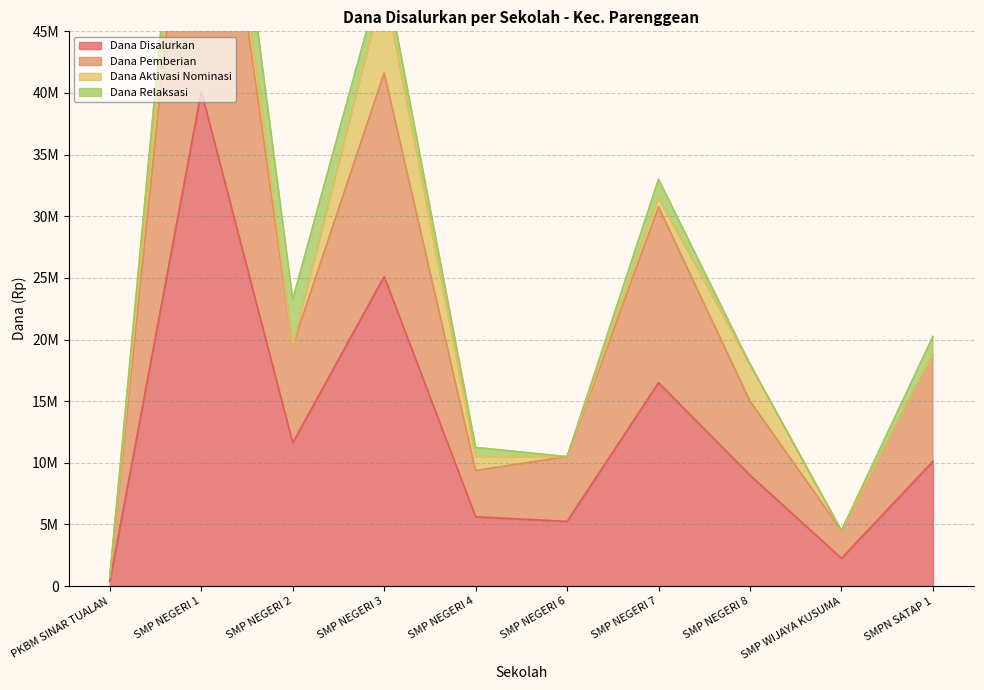

What is the total value across all series at PKBM SINAR TUALAN?

1125000